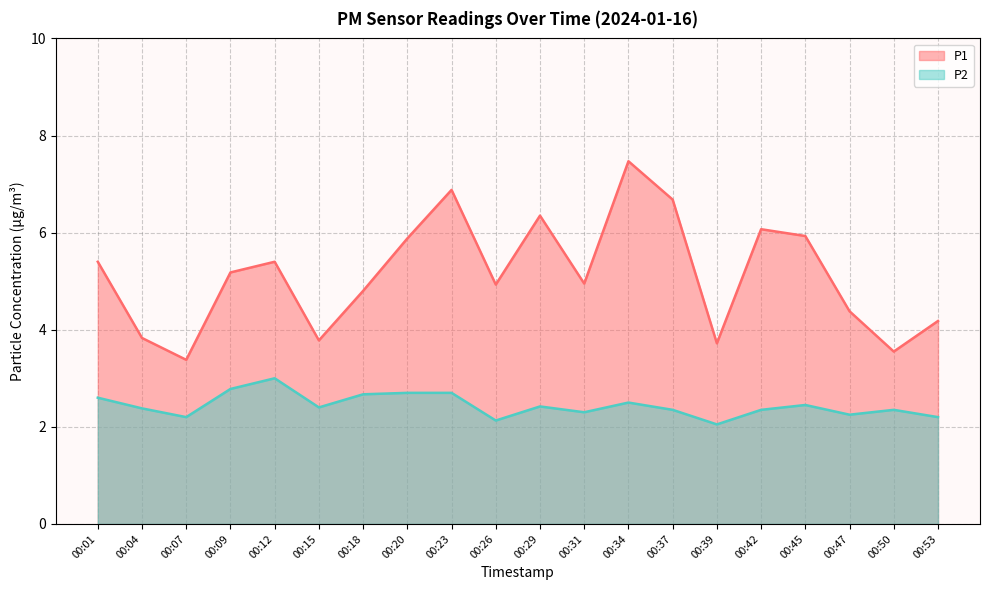

True or false: P2 and P1 cross at least once.

False